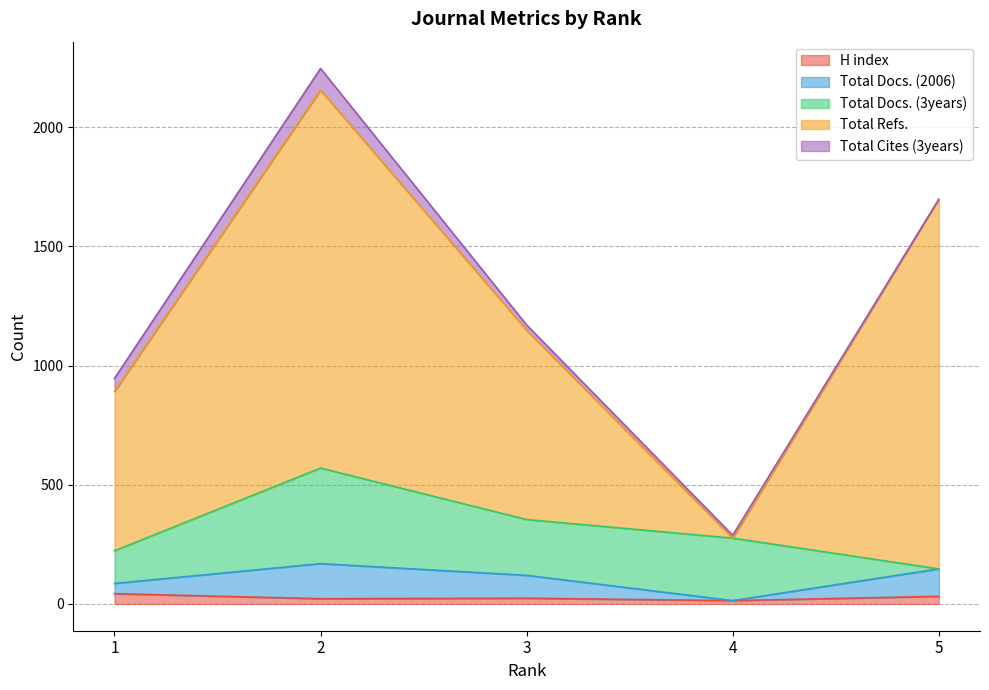

What is the difference between the Total Docs. (3years) values at 1 and 5?

137